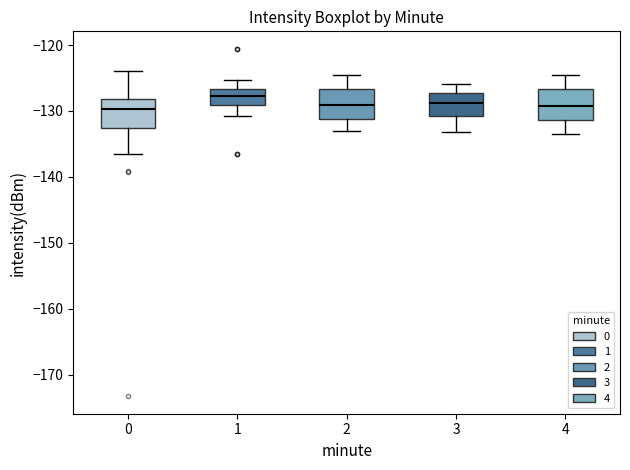

Reading left to right, read every box against the y-axis: the position of its median line, the range the box covers, and the ends of its whiskers. The values are not printed on the chart, so give them approximately, as read against the axis.

0: median -130, box -133 to -128, whiskers -137 to -124
1: median -128, box -129 to -127, whiskers -131 to -125
2: median -129, box -131 to -127, whiskers -133 to -125
3: median -129, box -131 to -127, whiskers -133 to -126
4: median -129, box -131 to -127, whiskers -133 to -124